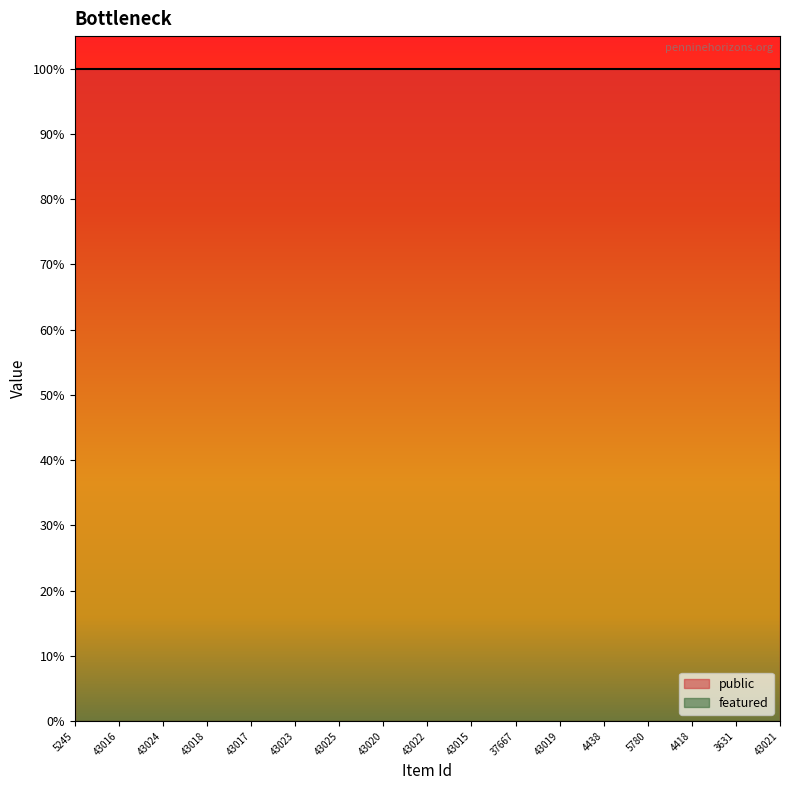

Which label corresponds to the largest value in the chart?

5245